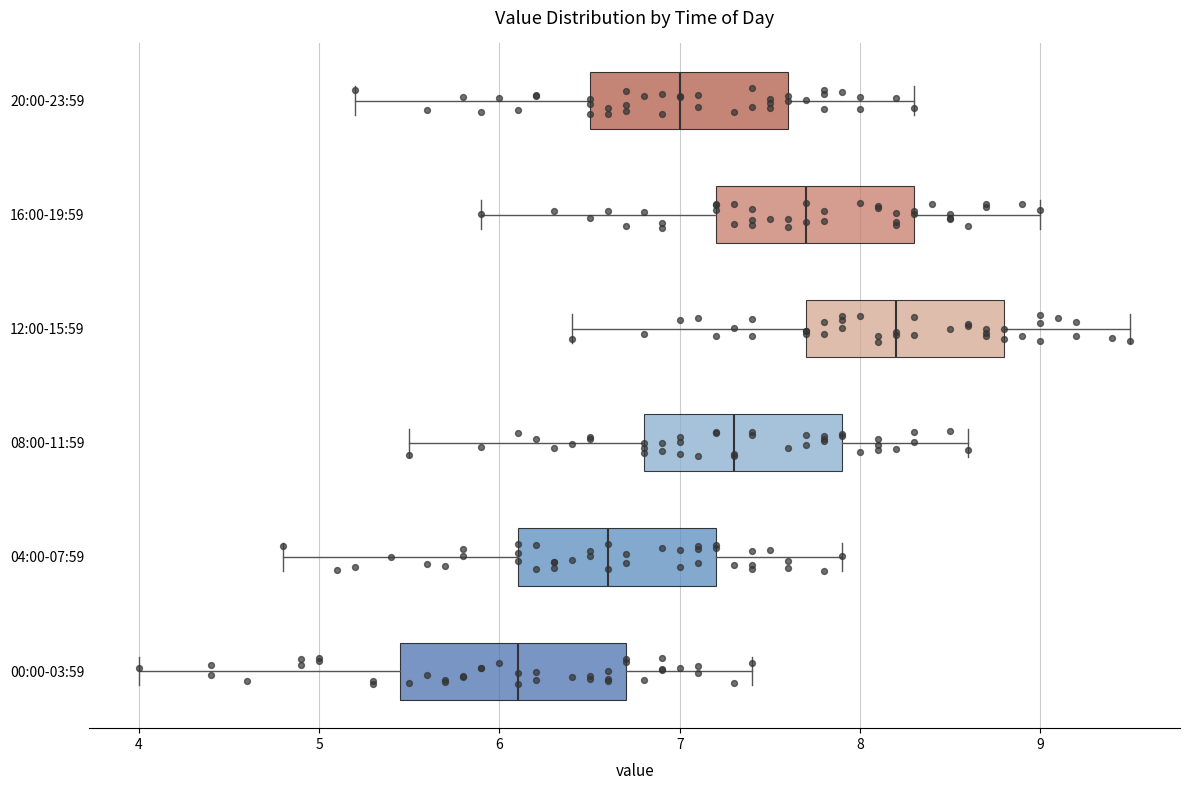

Where is the right edge of the box for 20:00-23:59 on the x-axis? The values are not printed on the chart, so give them approximately, as read against the axis.

7.6